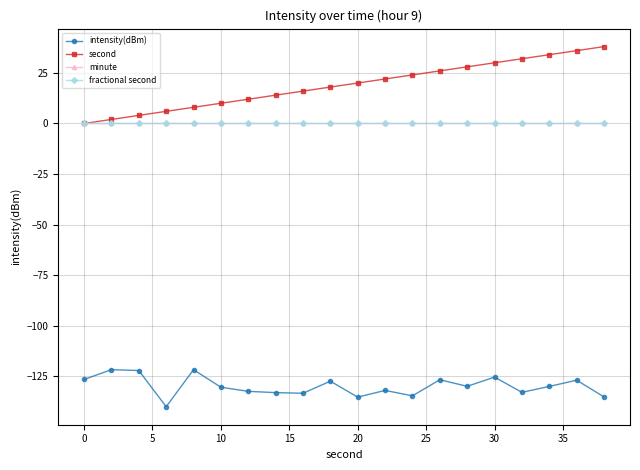

Is this an area chart (filled region under the line)?

No